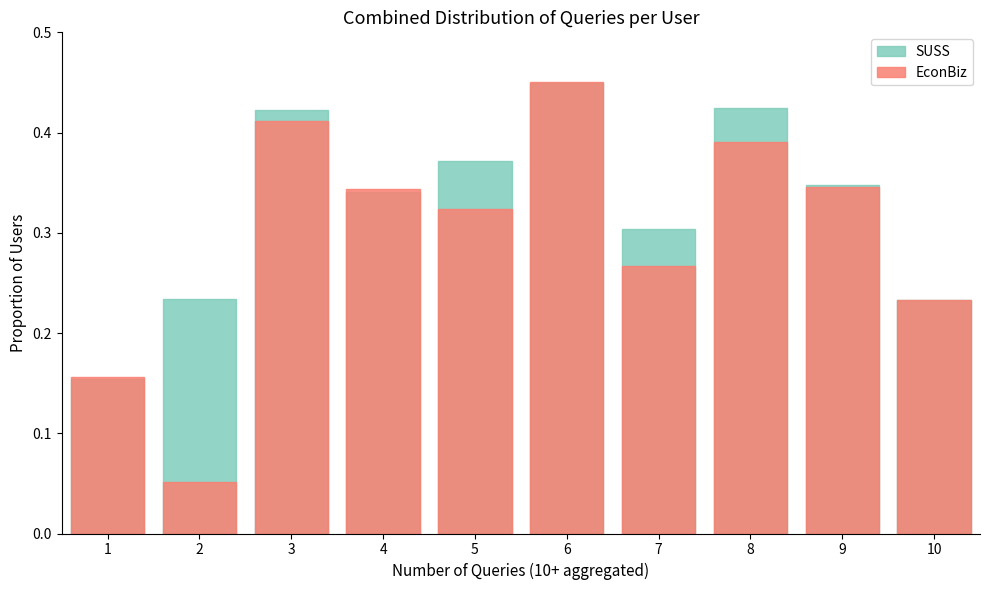

What is the difference between the maximum and minimum values in the SUSS series?

0.3